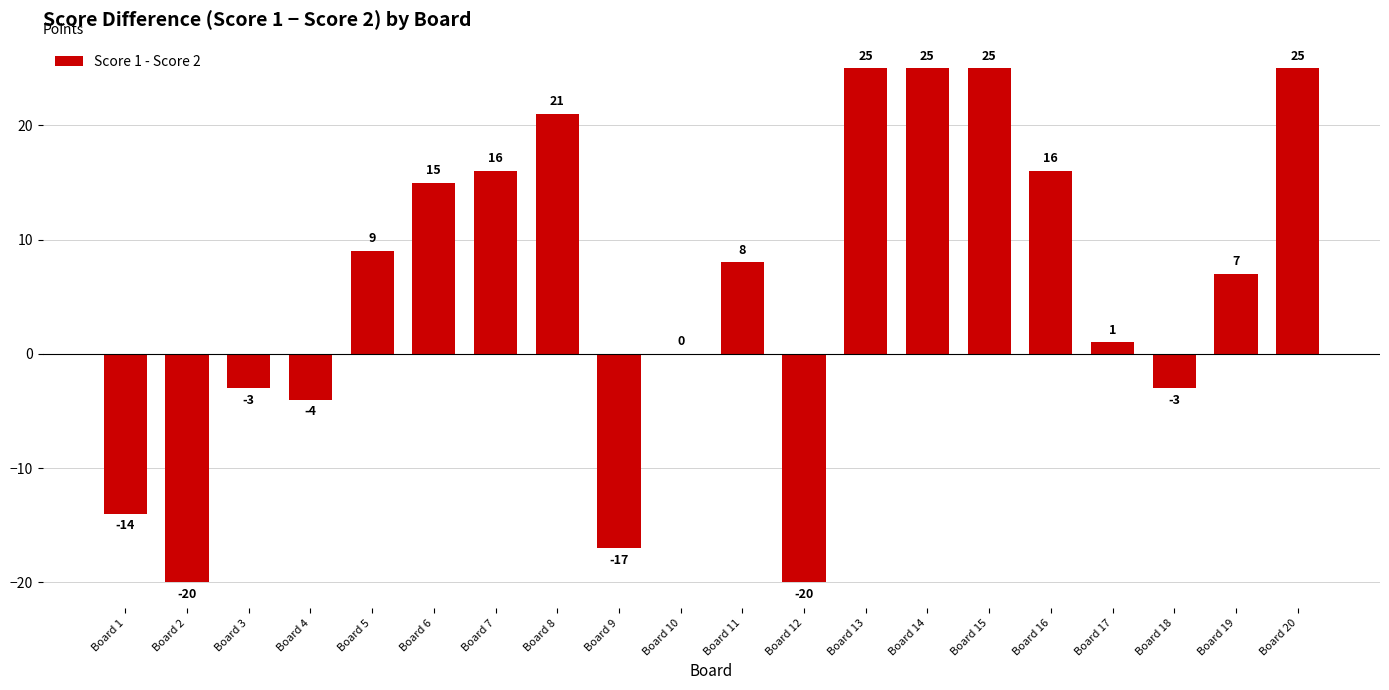

What is the average value?

6